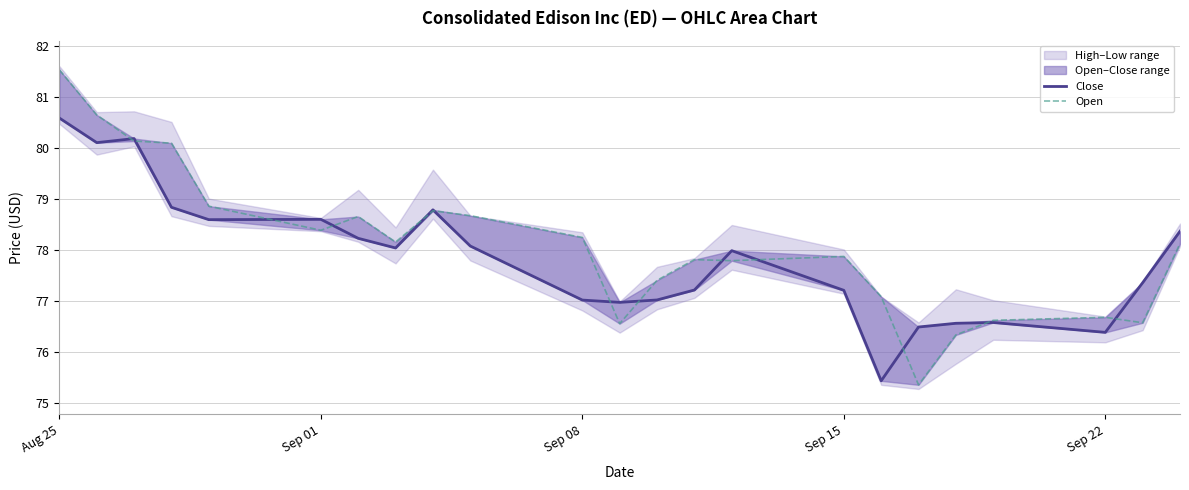

After their last crossing, which series has the higher values: Close or Open?

Close